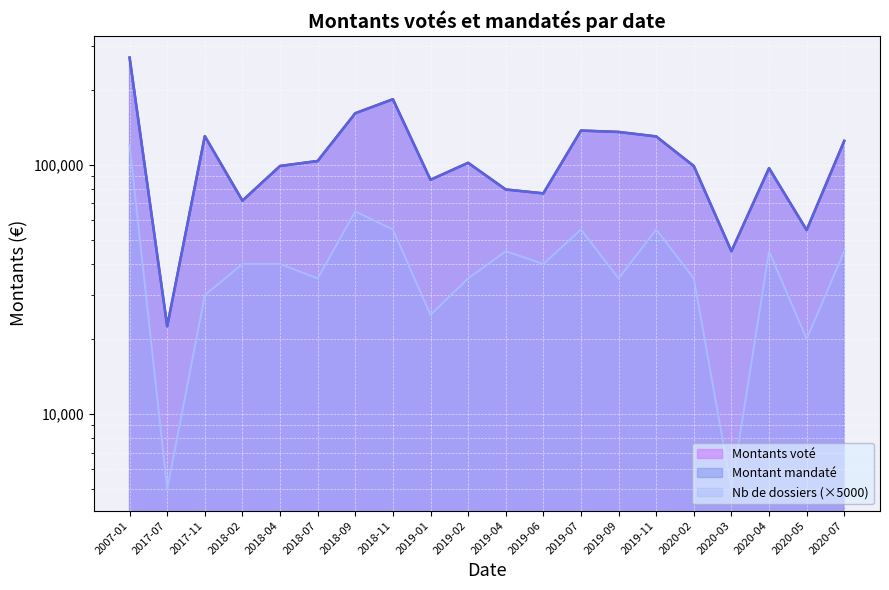

Is the value of Montants voté at 2007-01 greater than the value of Nb de dossiers at 2017-11?

Yes